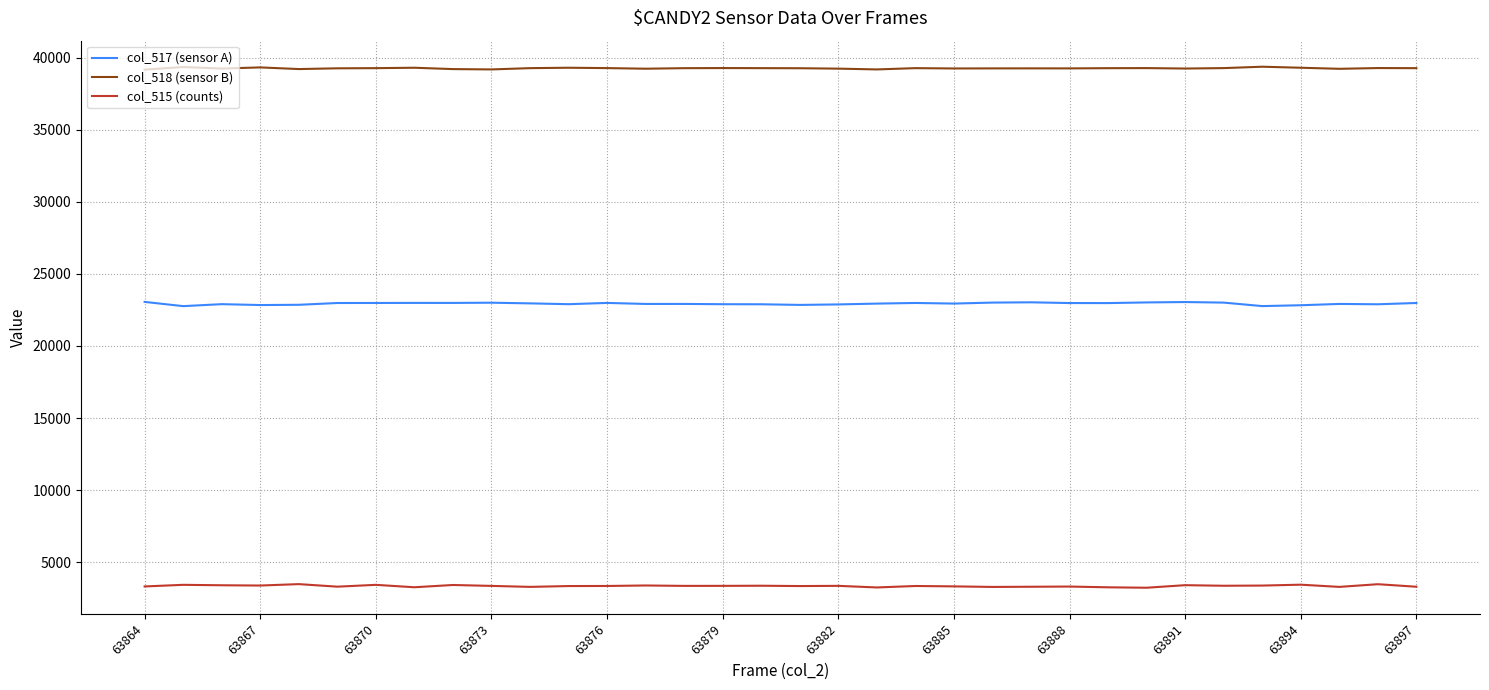

True or false: col_515 (counts) and col_517 (sensor A) intersect in this chart.

False